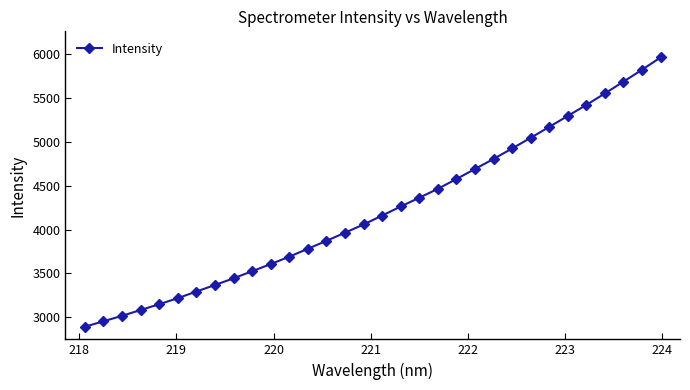

What is the value of the 5th point from the left?

3149.1